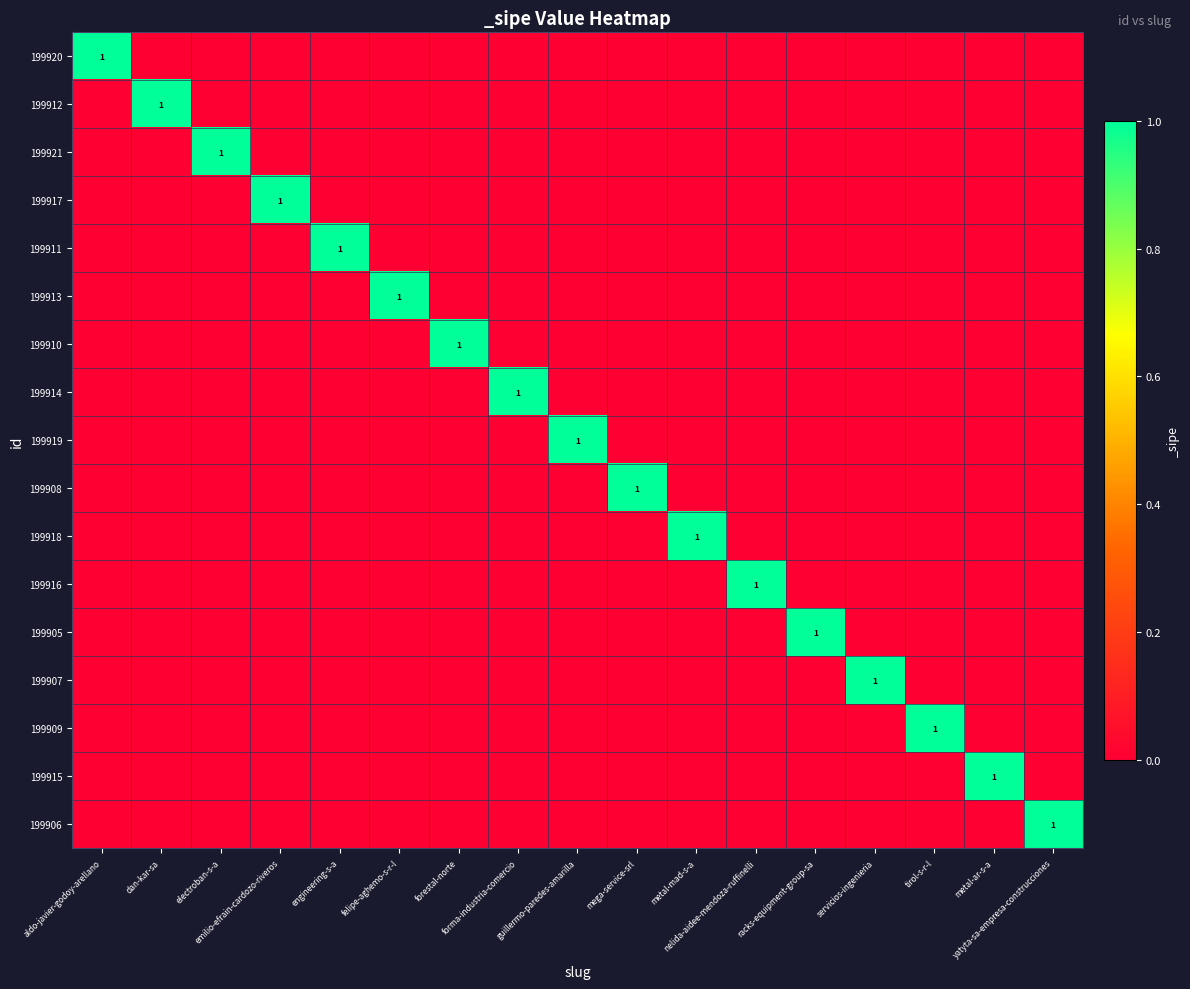

Rank the categories by 199917 value from highest to lowest.

emilio-efrain-cardozo-riveros, aldo-javier-godoy-arellano, dan-kar-sa, electroban-s-a, engineering-s-a, felipe-aghemo-s-r-l, forestal-norte, forma-industria-comercio, guillermo-paredes-amarilla, mega-service-srl, metal-mad-s-a, nelida-aidee-mendoza-ruffinelli, racks-equipment-group-sa, servicios-ingenieria, tirol-s-r-l, metal-ar-s-a, yatyta-sa-empresa-construcciones